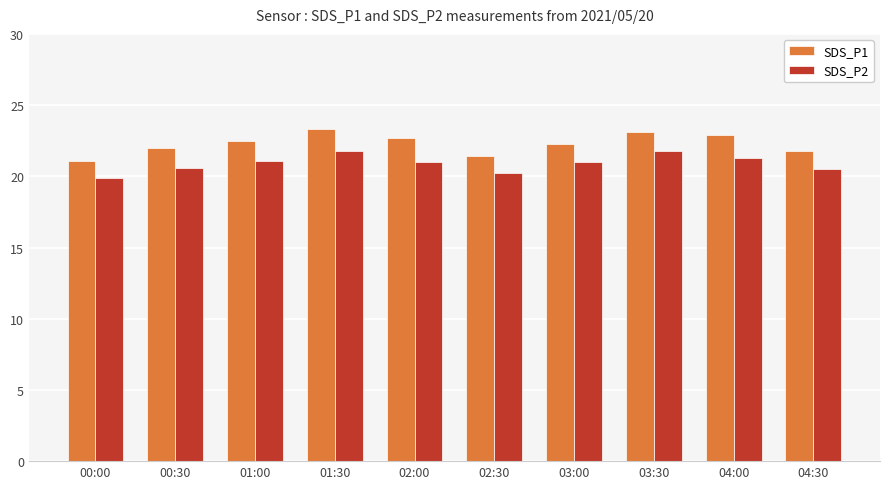

What is the lowest value of the SDS_P1 series?

21.1